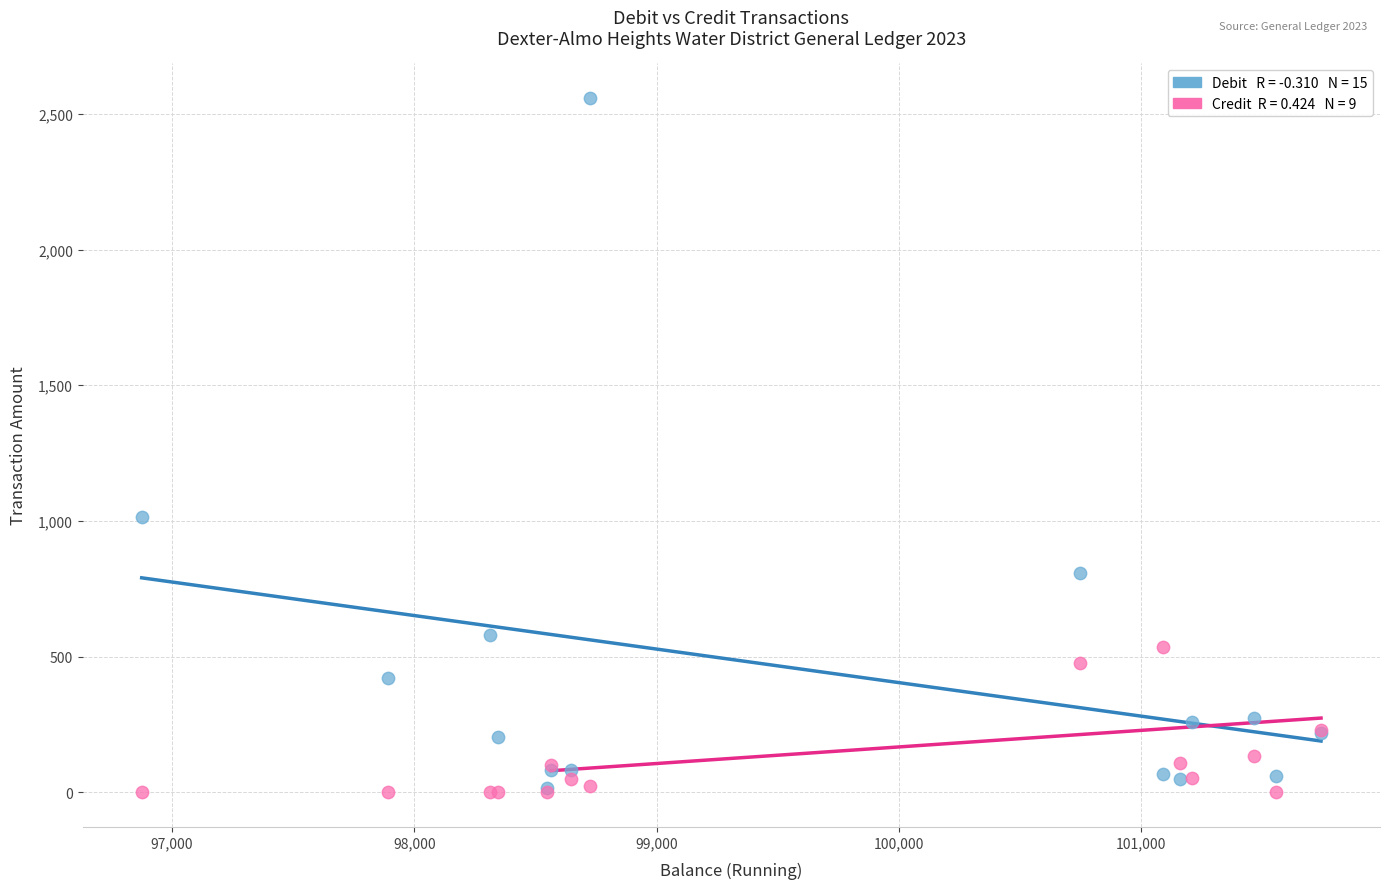

Across all series, what Y value is closest to 1279?

1015.2